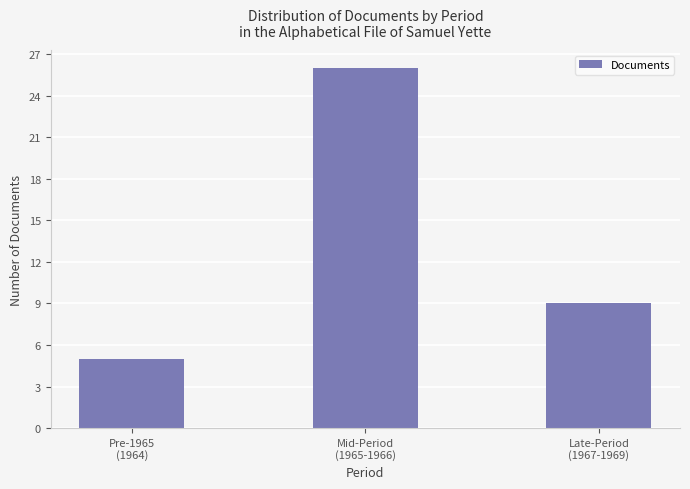

What is the difference between the maximum and second lowest values?

17